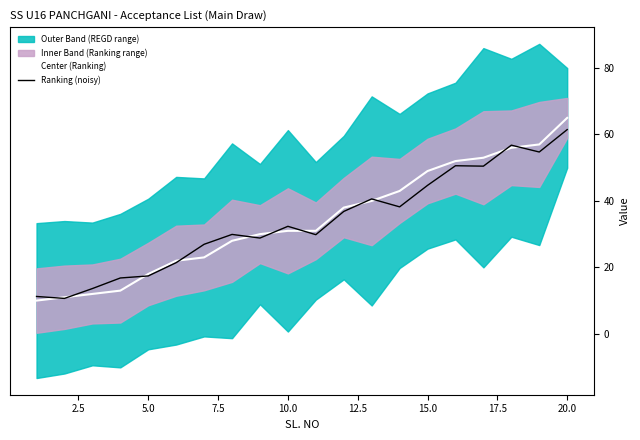

Reading right to left, transcribe all the data shown in this chart.

Center (Ranking): 65.0	57.0	56.0	53.0	52.0	49.0	43.0	40.0	38.0	31.0	31.0	30.0	28.0	23.0	22.0	18.0	13.0	12.0	11.0	10.0
Ranking (noisy): 61.5	54.7	56.8	50.5	50.6	44.7	38.2	40.6	36.8	29.8	32.4	28.8	29.9	26.9	21.4	17.4	16.8	13.6	10.7	11.2